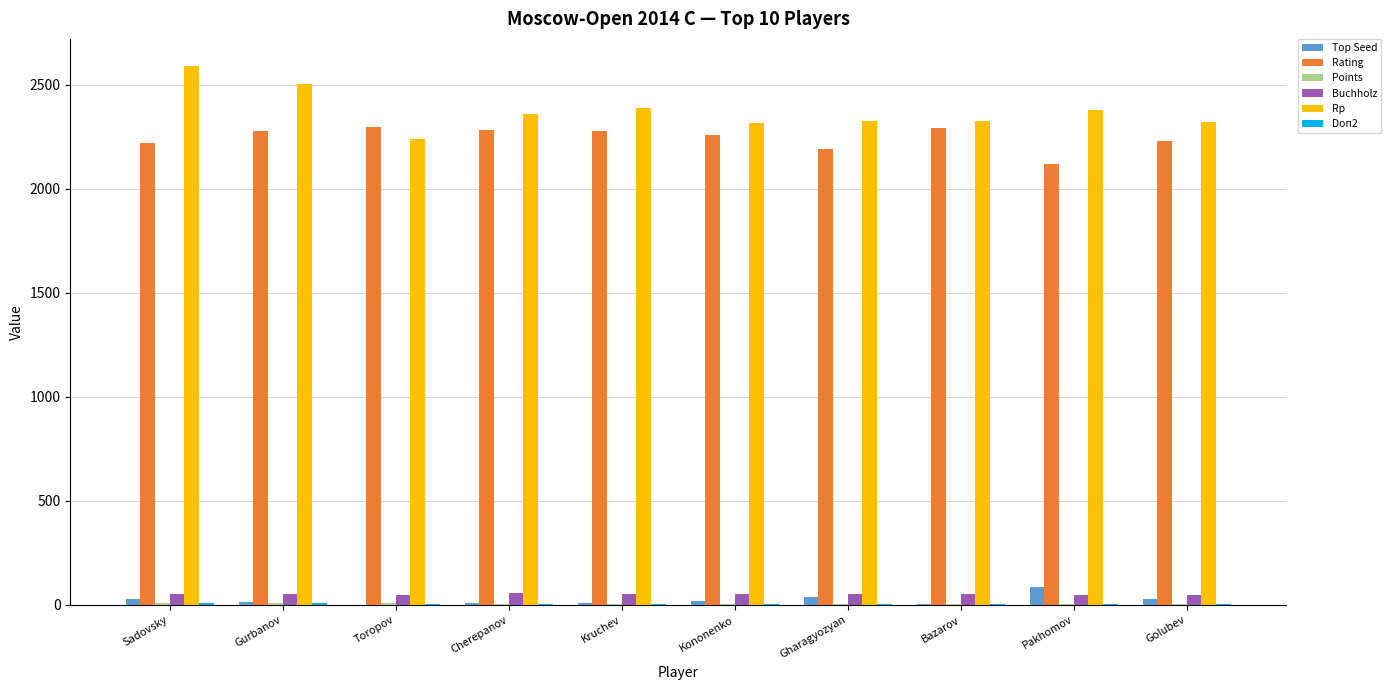

Which series has the largest total across all categories?

Rp